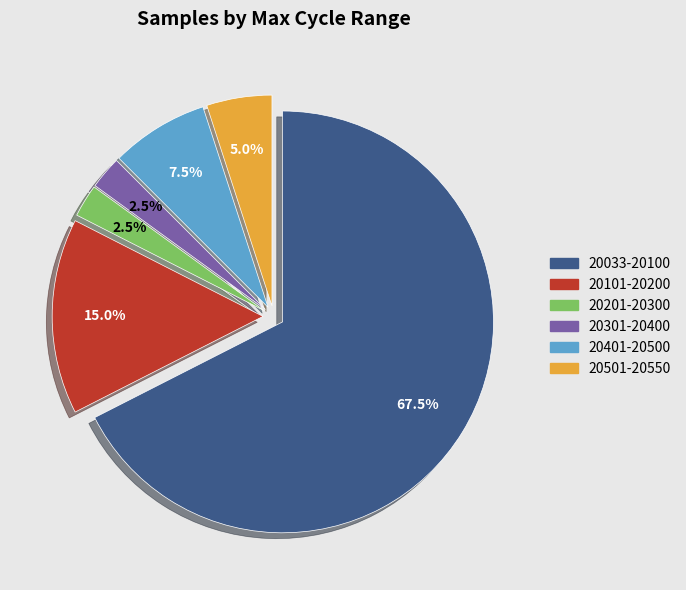

How many slices are in this pie chart?

6